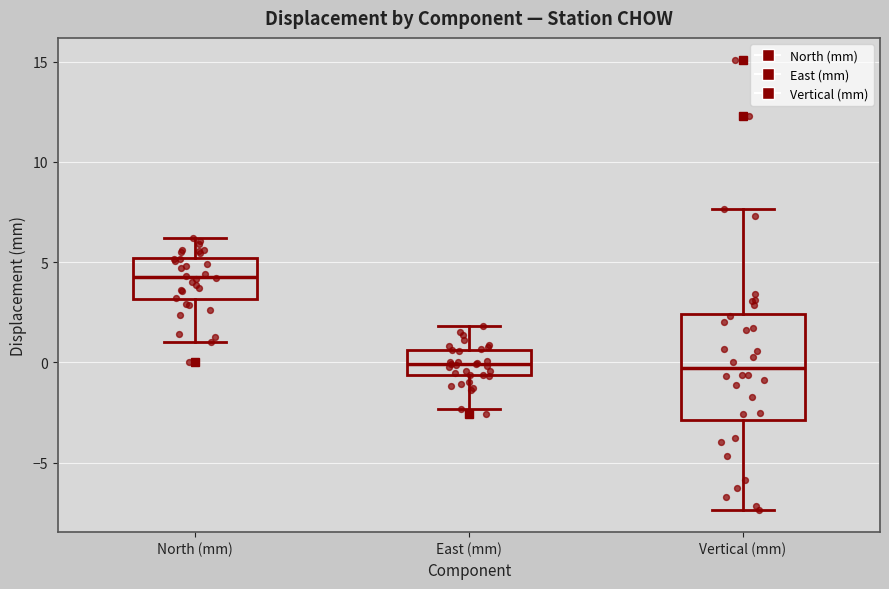

Where does the upper whisker of the box for North (mm) end on the y-axis? The values are not printed on the chart, so give them approximately, as read against the axis.

6.0